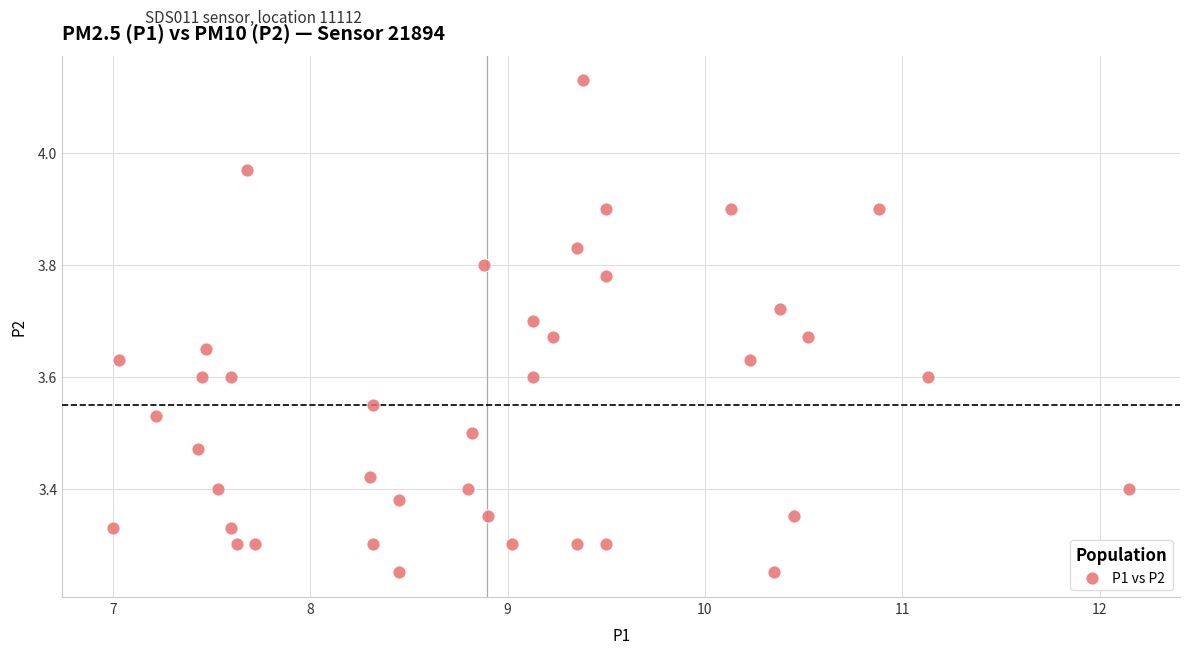

What is the range of X values (max minus min)?

5.2